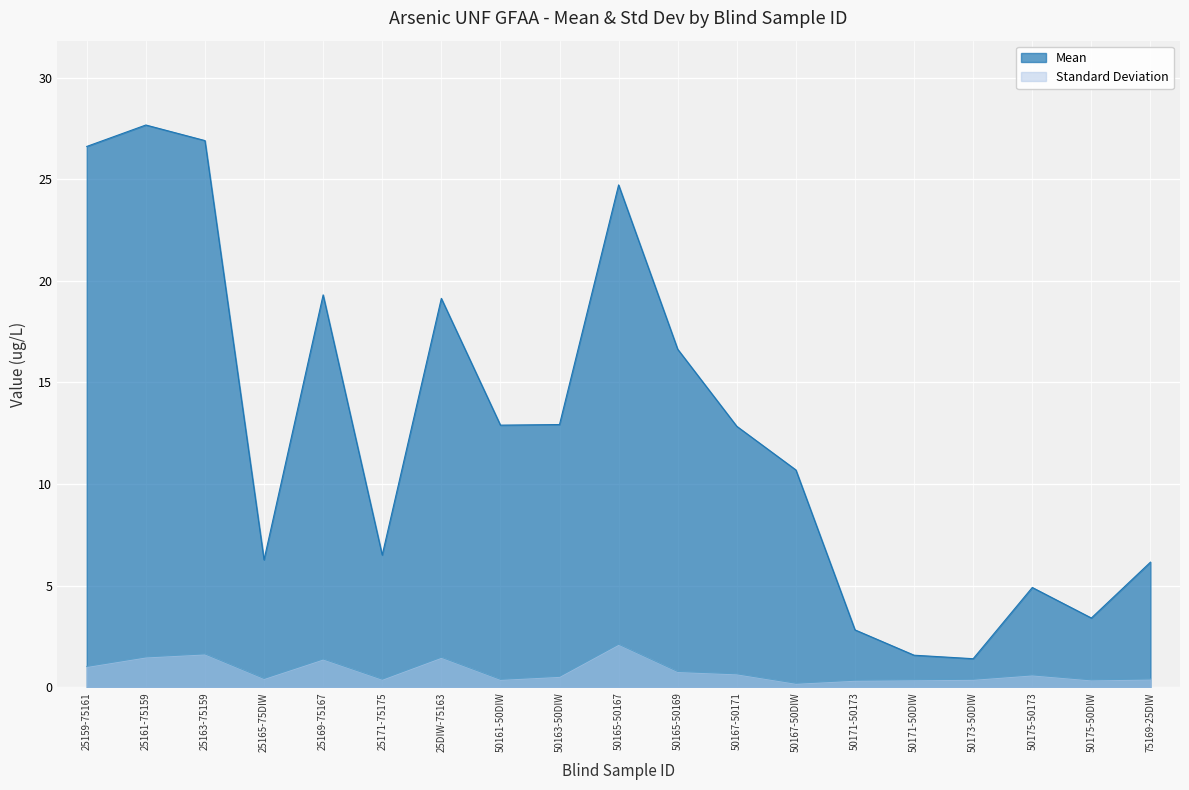

What are all the series names shown in the legend?

Mean, Standard Deviation